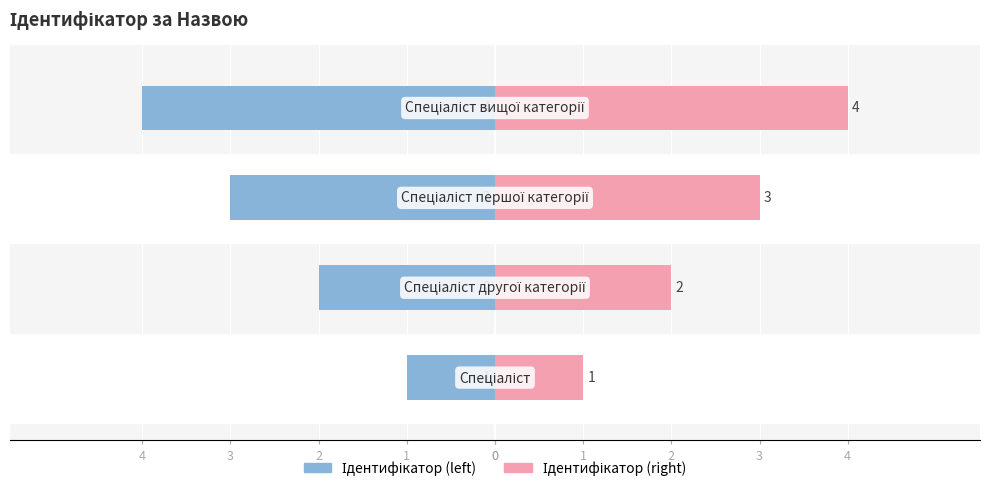

Are the bars grouped side by side (vs. stacked)?

Yes